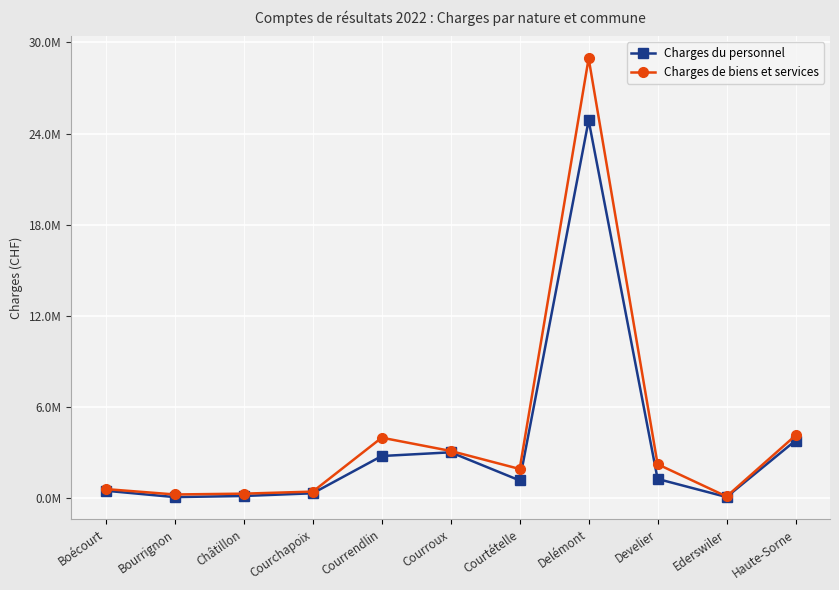

Reading left to right, transcribe all the data shown in this chart.

Charges du personnel: Boécourt=474056.5	Bourrignon=55628.9	Châtillon=130298.9	Courchapoix=307735.6	Courrendlin=2761930.8	Courroux=3005501.5	Courtételle=1153633.3	Delémont=24870275.2	Develier=1252476.4	Ederswiler=61533.2	Haute-Sorne=3779159.4
Charges de biens et services: Boécourt=583887.4	Bourrignon=229366.6	Châtillon=283655.2	Courchapoix=418572.4	Courrendlin=3969854.4	Courroux=3095151.0	Courtételle=1907924.2	Delémont=28949572.6	Develier=2221486.9	Ederswiler=96509.6	Haute-Sorne=4114124.0